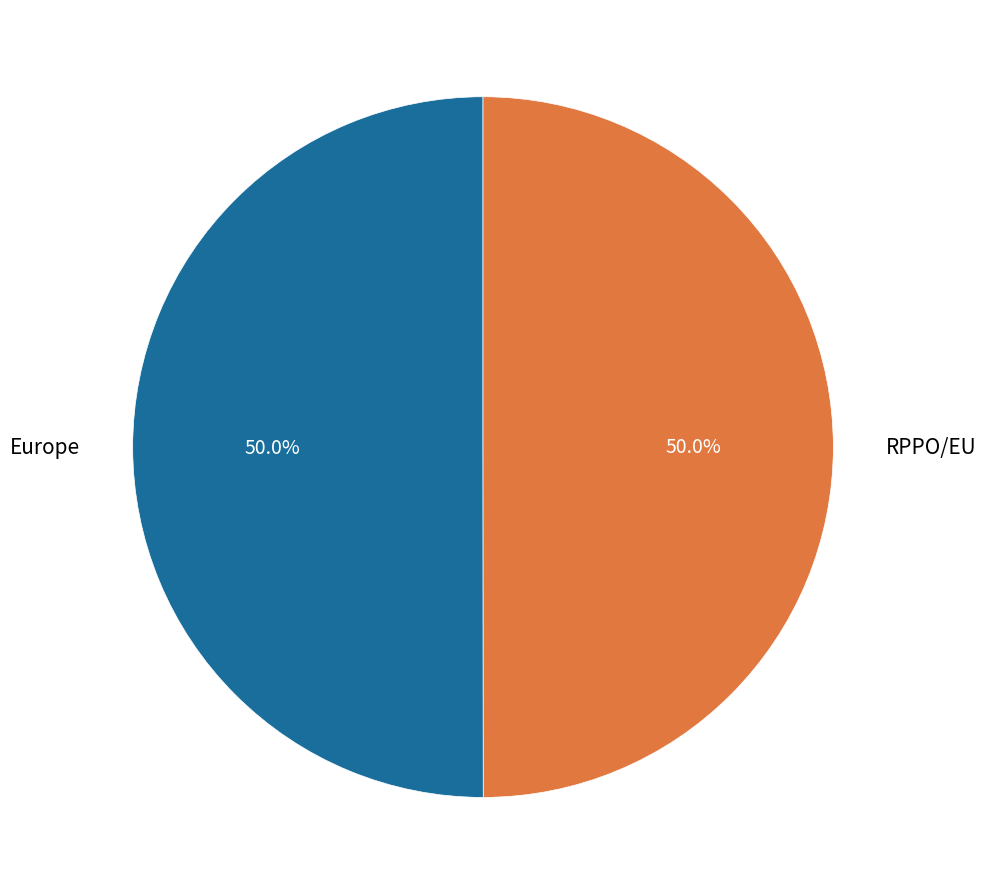

Is the sum of Europe and RPPO/EU greater than half?

Yes